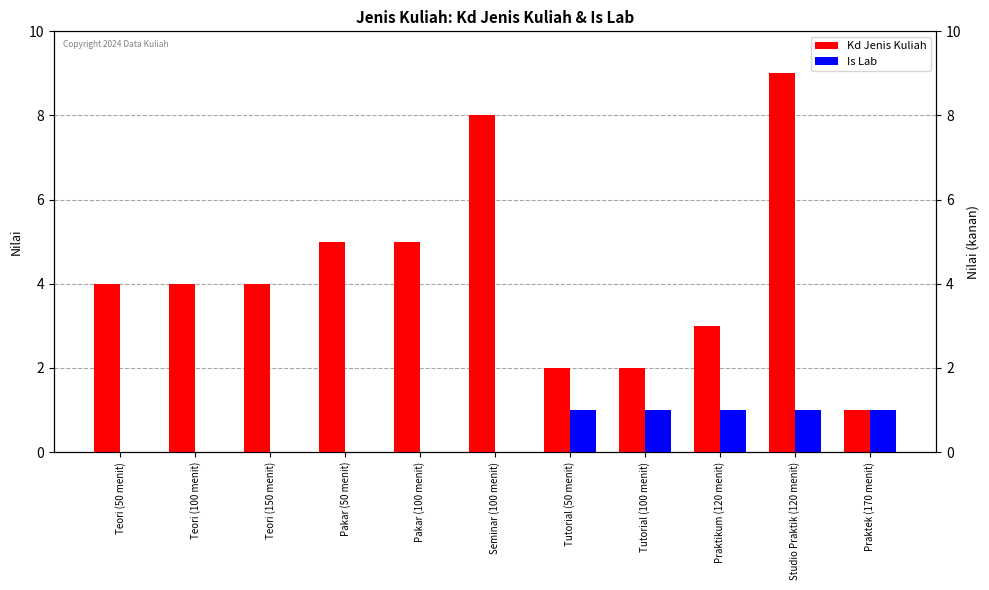

Are the bars grouped side by side (vs. stacked)?

Yes